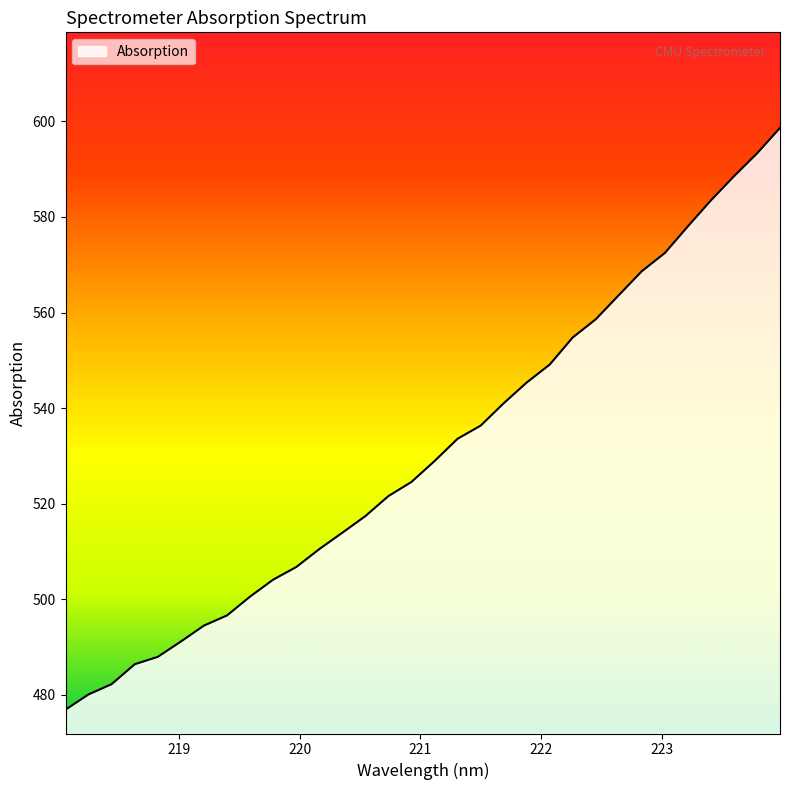

What is the difference between the maximum and minimum values?

121.7